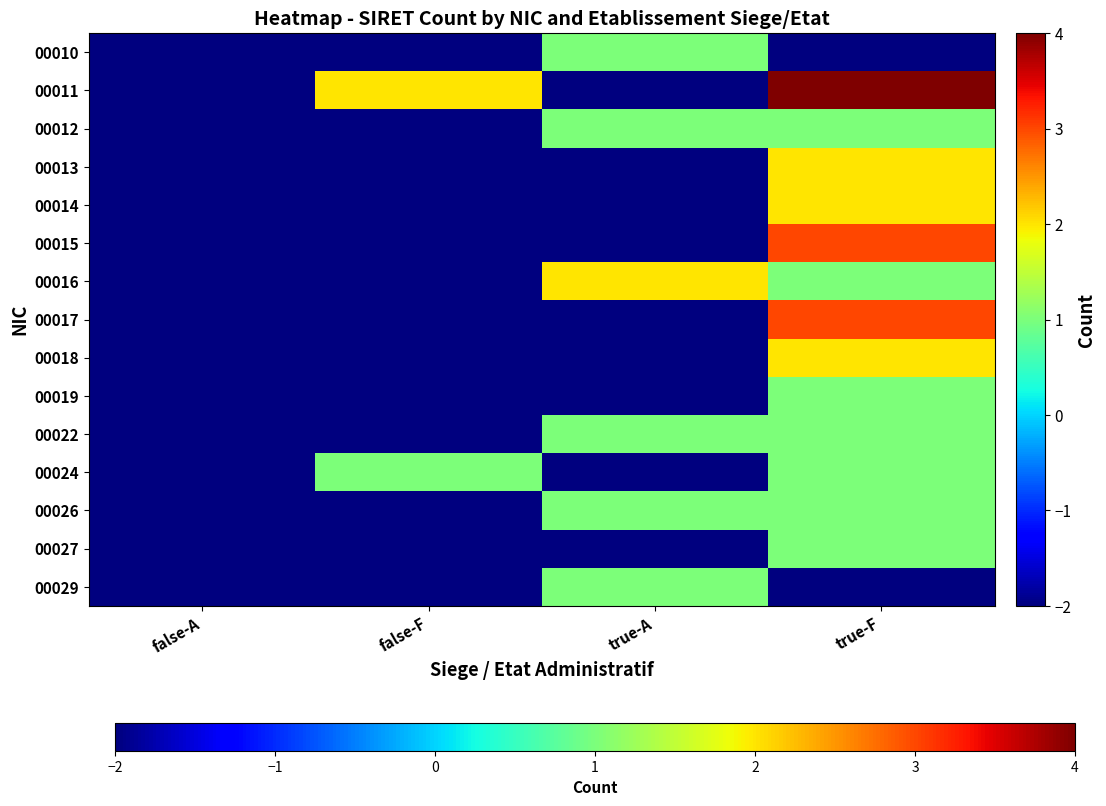

Which category has the highest value across all series?

true-F